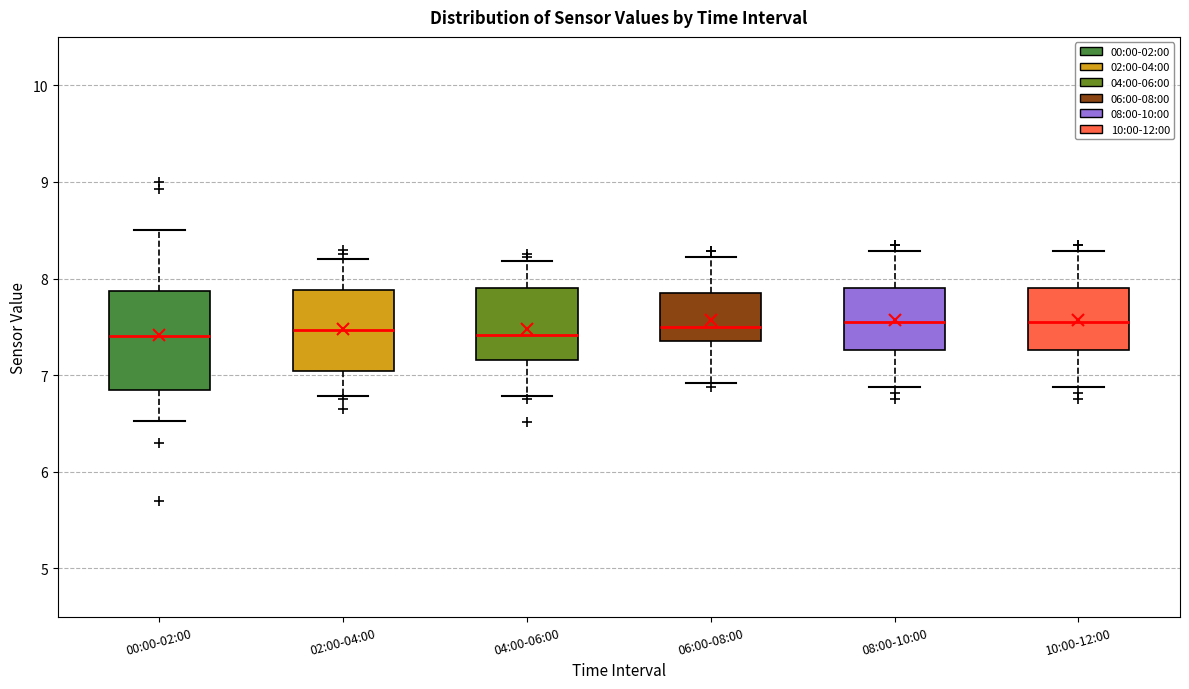

Reading left to right, read every box against the y-axis: the position of its median line, the range the box covers, and the ends of its whiskers. The values are not printed on the chart, so give them approximately, as read against the axis.

00:00-02:00: median 7.4, box 6.9 to 7.9, whiskers 6.5 to 8.5
02:00-04:00: median 7.5, box 7.0 to 7.9, whiskers 6.8 to 8.2
04:00-06:00: median 7.4, box 7.2 to 7.9, whiskers 6.8 to 8.2
06:00-08:00: median 7.5, box 7.4 to 7.9, whiskers 6.9 to 8.2
08:00-10:00: median 7.6, box 7.3 to 7.9, whiskers 6.9 to 8.3
10:00-12:00: median 7.6, box 7.3 to 7.9, whiskers 6.9 to 8.3